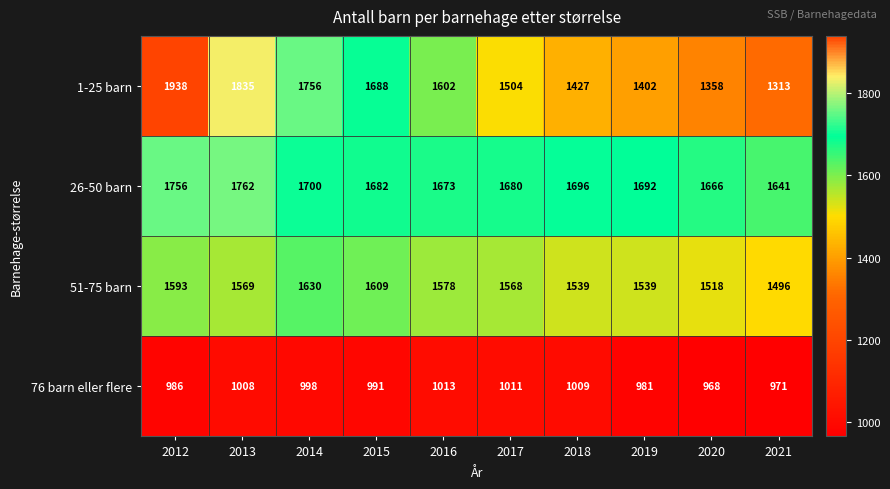

The value of 76 barn eller flere at 2013 is 1008. True or false?

True